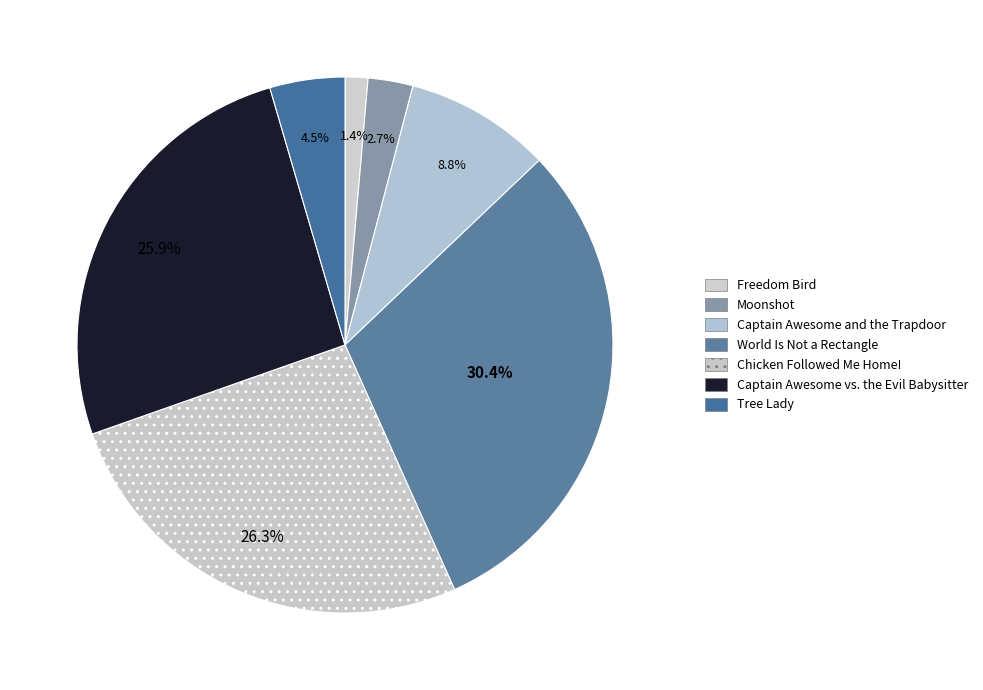

Which category has the biggest portion of the pie?

World Is Not a Rectangle